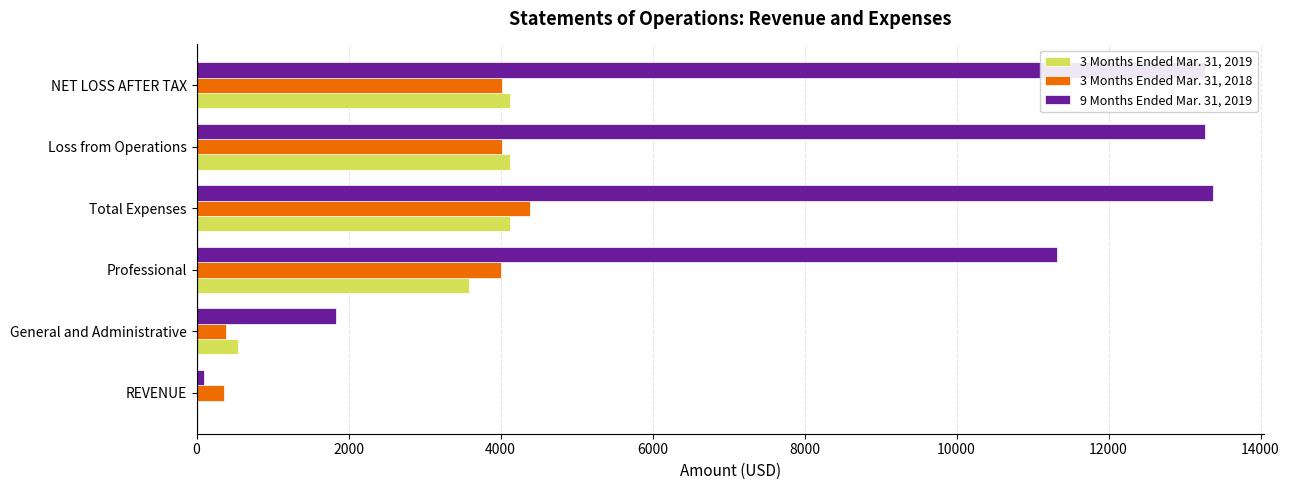

At which category is the sum across all series the highest?

Total Expenses